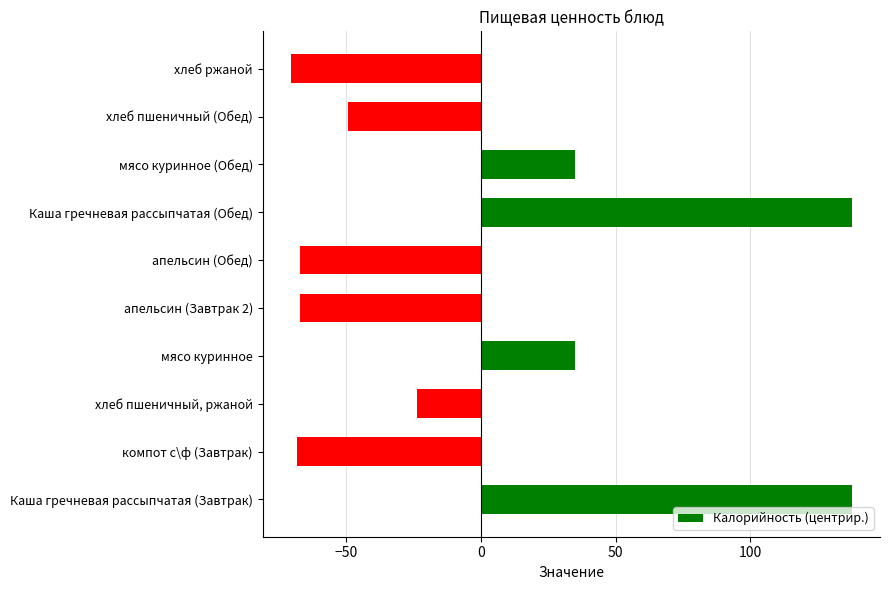

How many values are below zero?

6